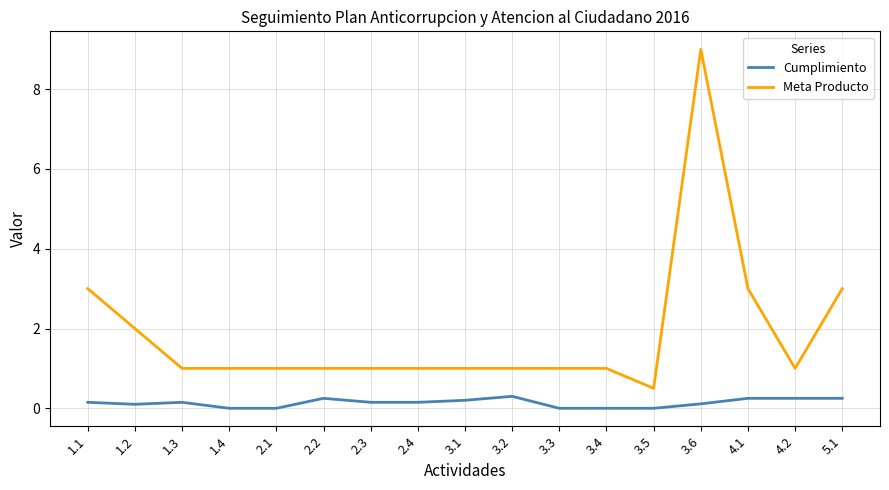

Count the number of data series in this chart.

2